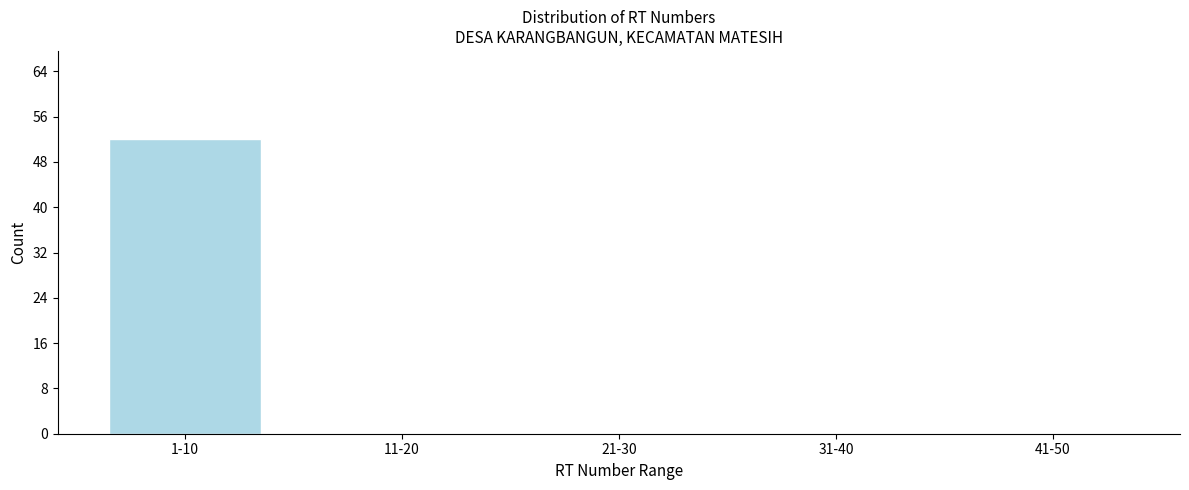

Reading right to left, extract all data points from this chart.

41-50=0	31-40=0	21-30=0	11-20=0	1-10=52